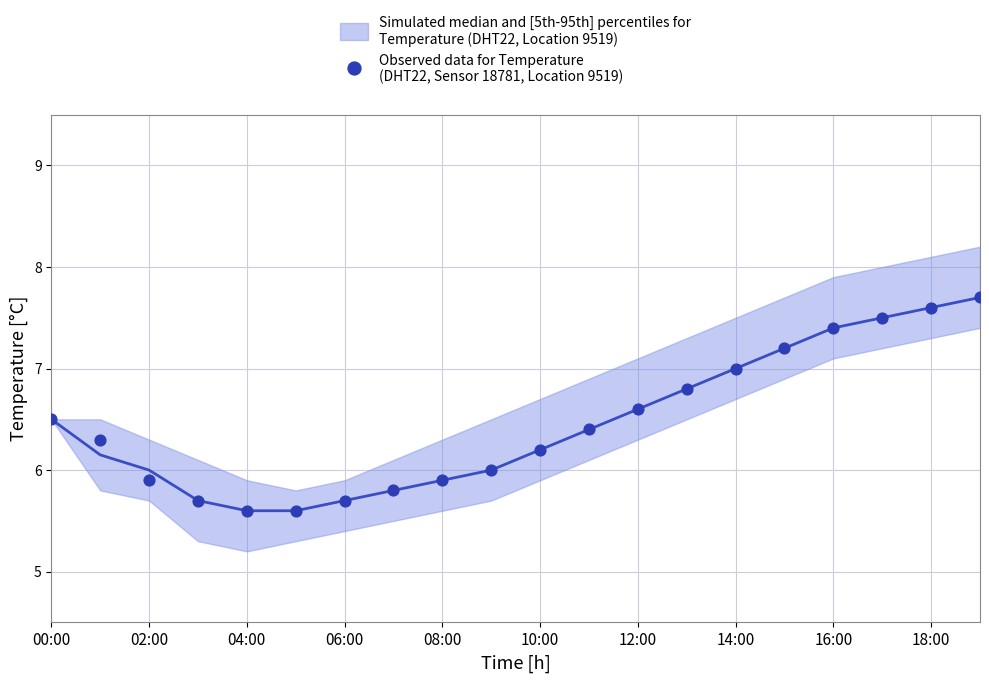

What is the range of Y values (max minus min)?

2.1